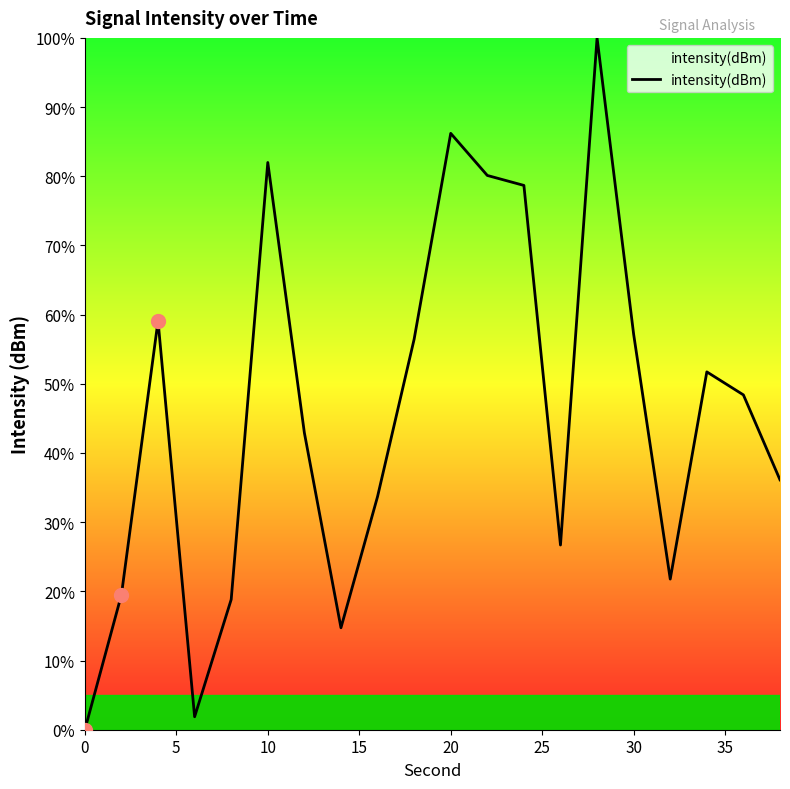

What is the maximum value shown in the chart?

100.0